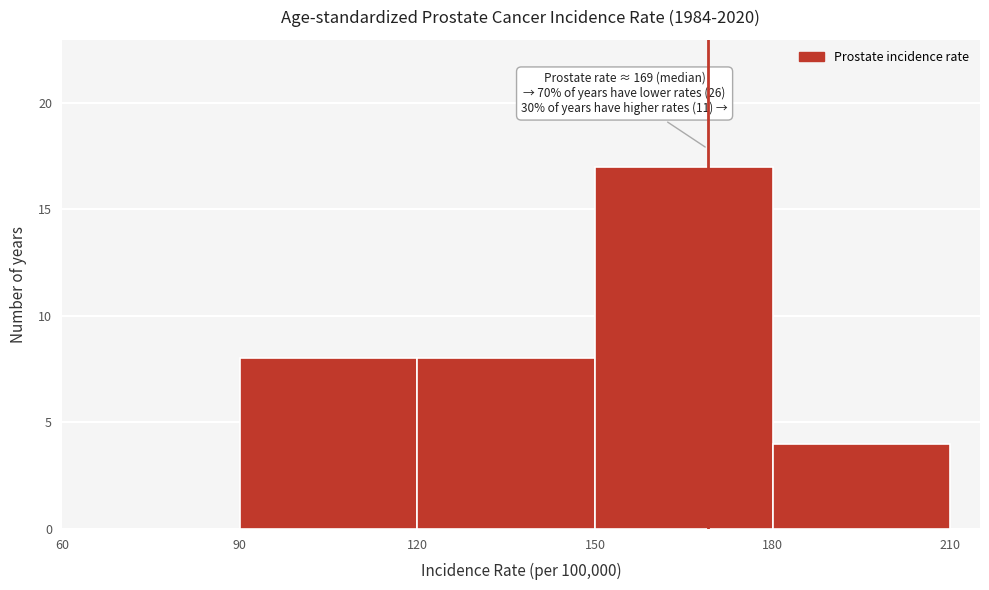

Over which range of the x-axis is the bar tallest?

150 to 180